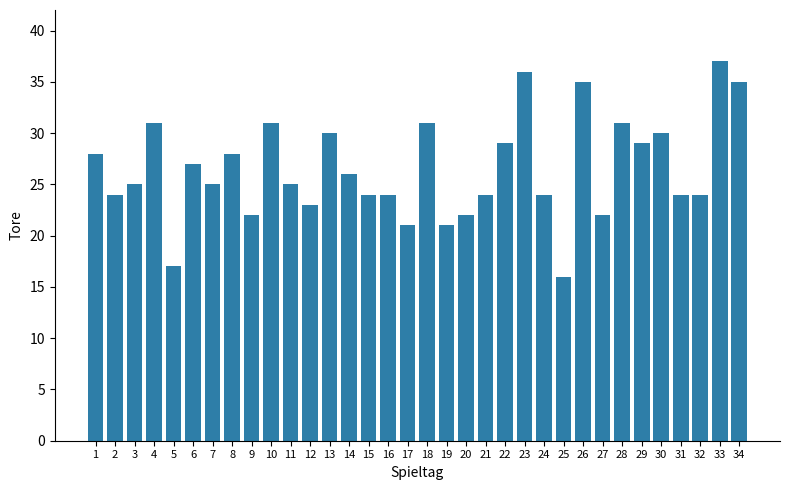

What is the value of the 2nd bar from the left?

24